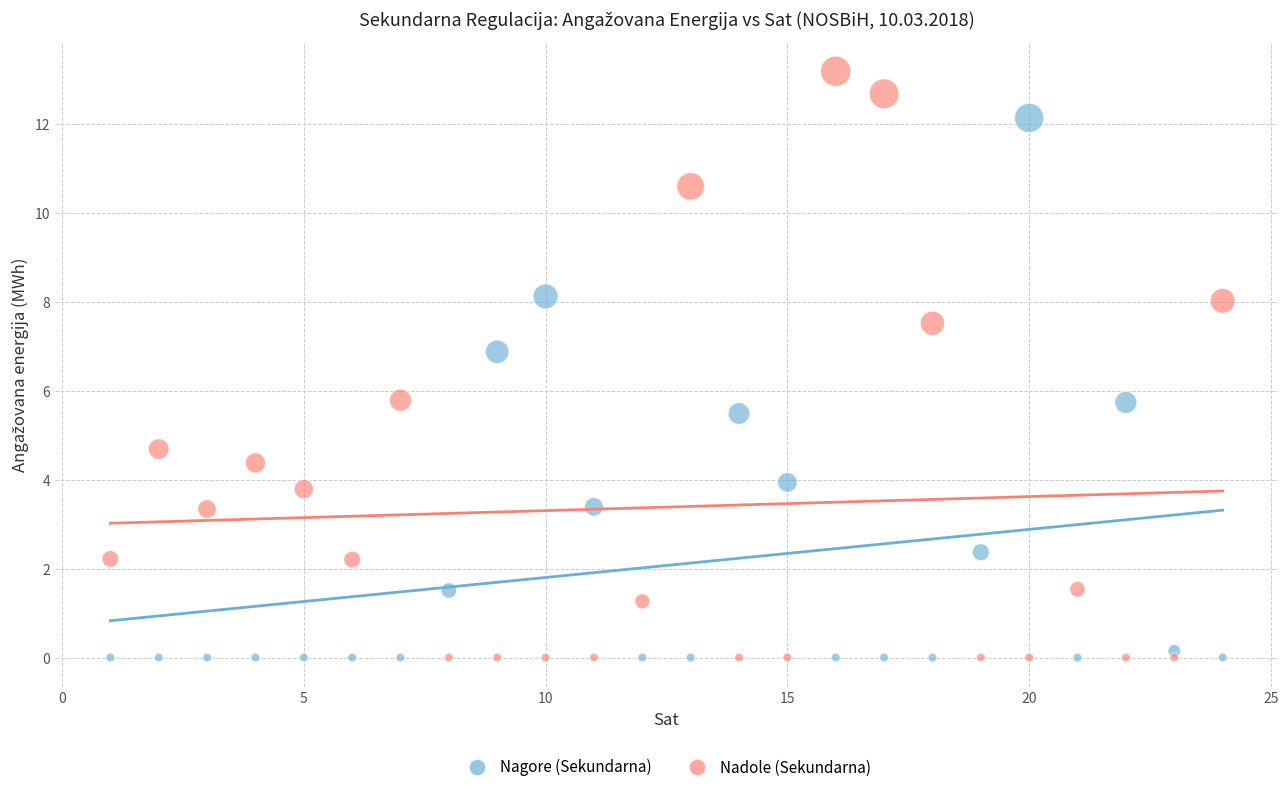

Across all data points, what is the range of X values (max minus min)?

23.0